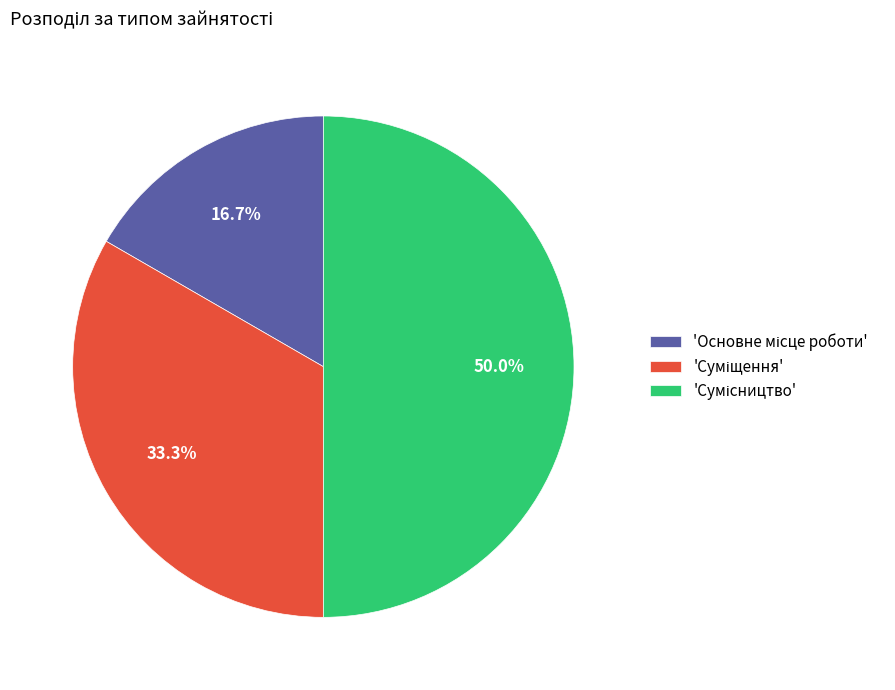

How many slices are in this pie chart?

3